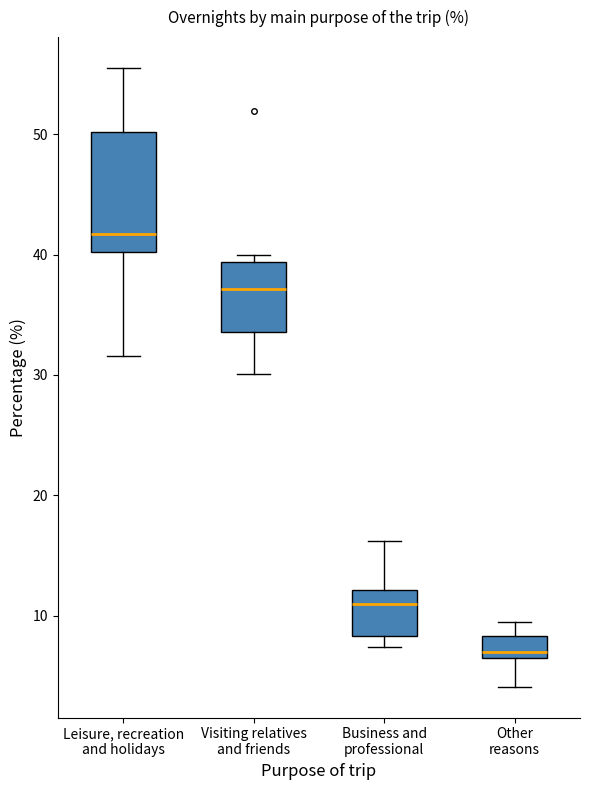

Which box has the lowest median line?

Other reasons